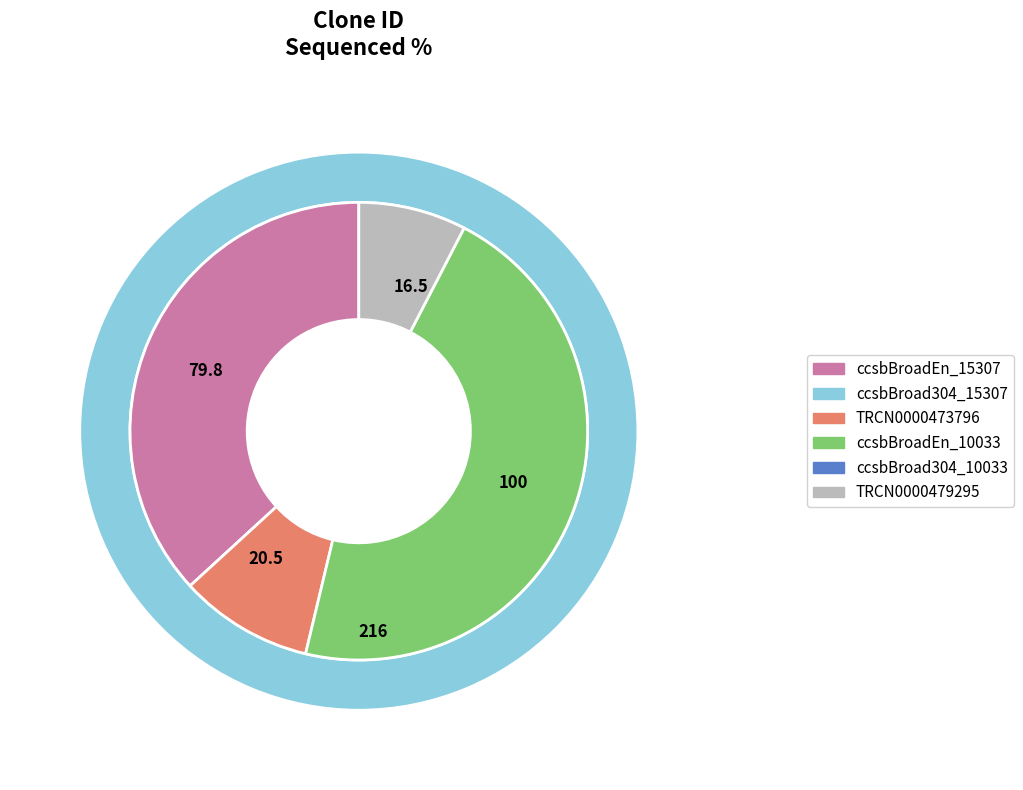

Between ccsbBroadEn_10033 and TRCN0000479295, which is larger?

ccsbBroadEn_10033